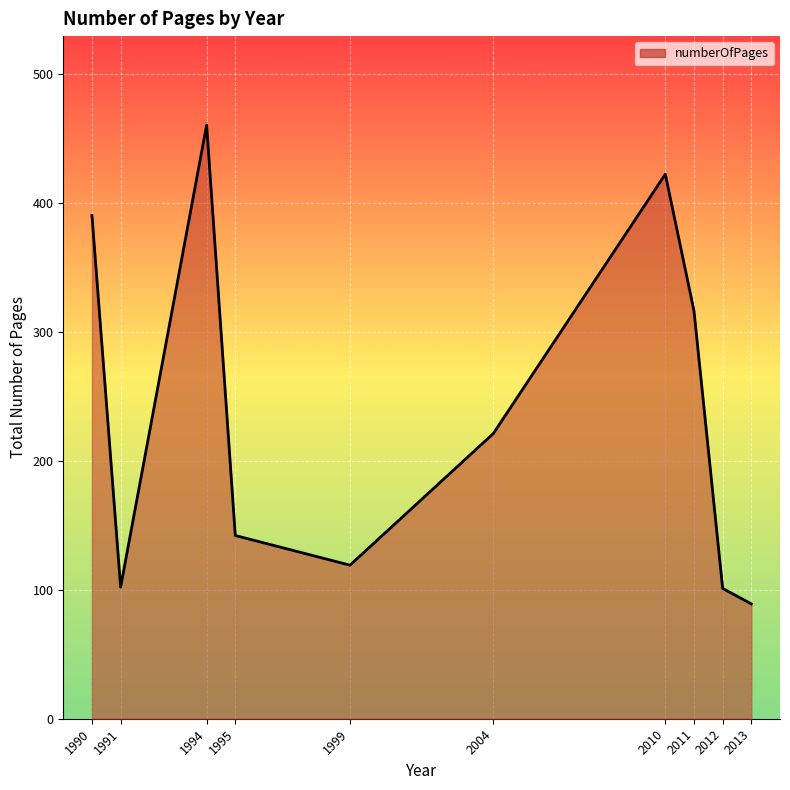

True or false: there are more than 0 points higher than both neighbors.

True